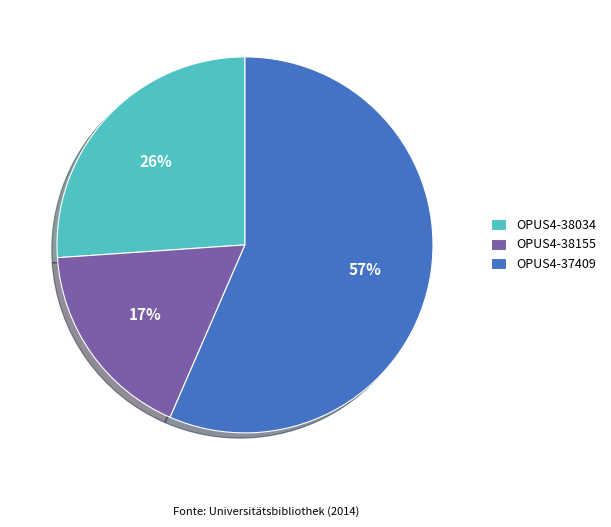

To the nearest percent, what portion does OPUS4-38155 represent?

17%